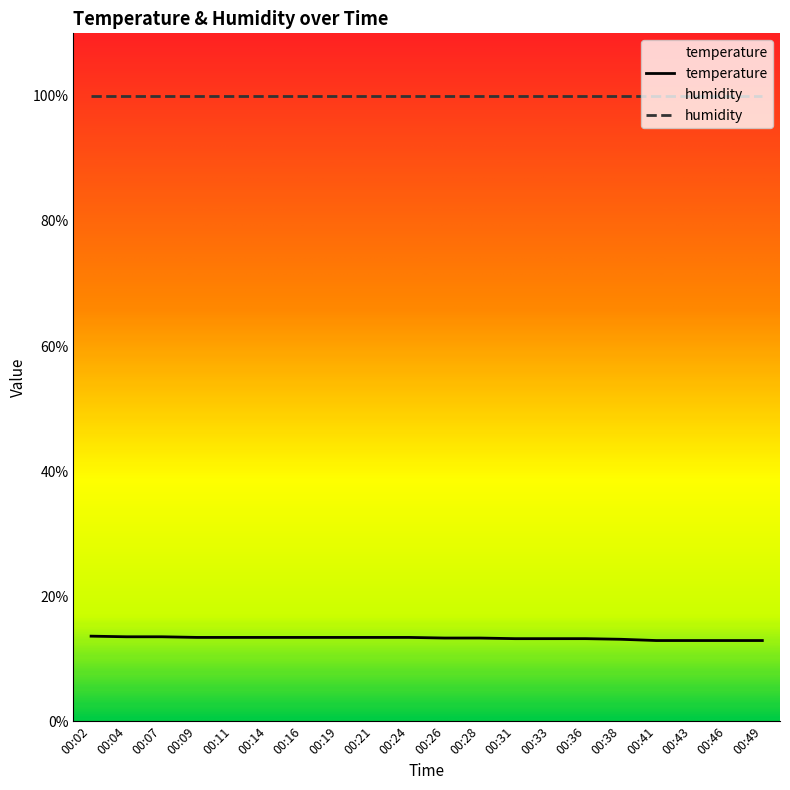

Reading left to right, extract all data points from this chart.

13.6	13.5	13.5	13.4	13.4	13.4	13.4	13.4	13.4	13.4	13.3	13.3	13.2	13.2	13.2	13.1	12.9	12.9	12.9	12.9